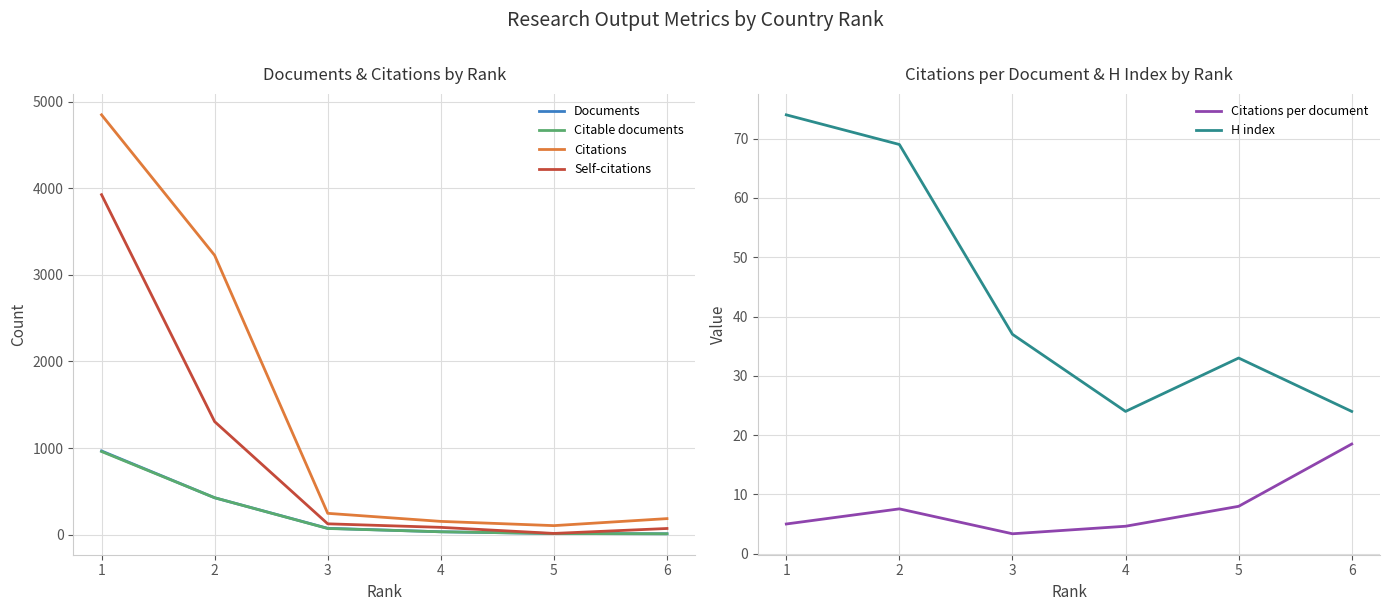

Reading left to right, what are all the values shown in this chart?

Documents: 966.0	426.0	73.0	33.0	13.0	10.0
Citable documents: 960.0	426.0	71.0	33.0	13.0	10.0
Citations: 4847.0	3225.0	246.0	153.0	104.0	185.0
Self-citations: 3925.0	1305.0	125.0	84.0	14.0	71.0
Citations per document: 5.0	7.6	3.4	4.6	8.0	18.5
H index: 74.0	69.0	37.0	24.0	33.0	24.0